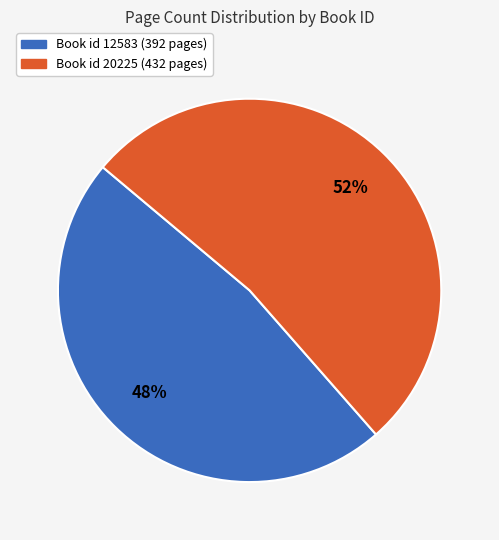

Does any single category account for the majority?

Yes